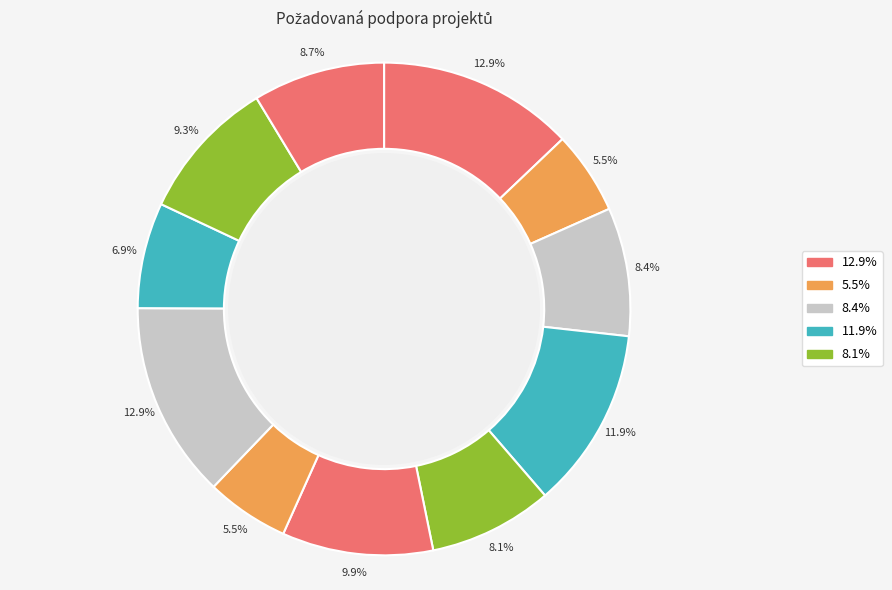

How many slices are in this pie chart?

11